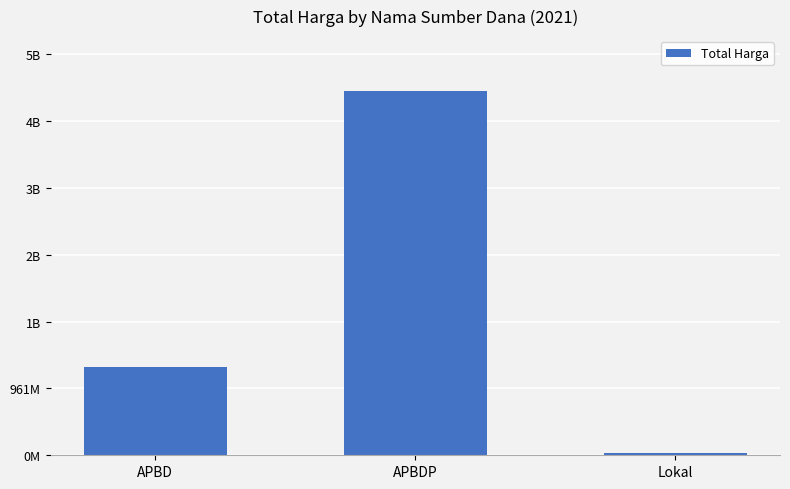

Does the chart contain stacked bars?

No